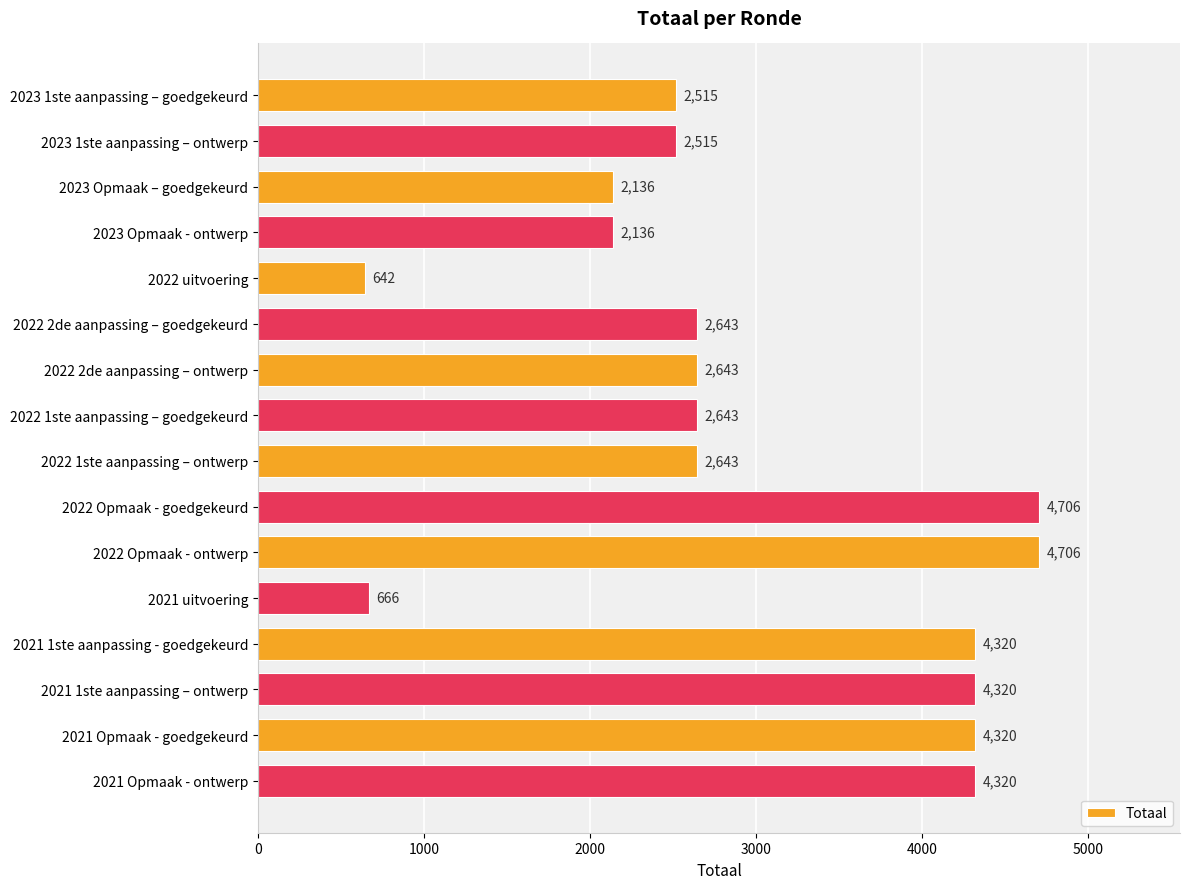

How many bars are there in total?

16